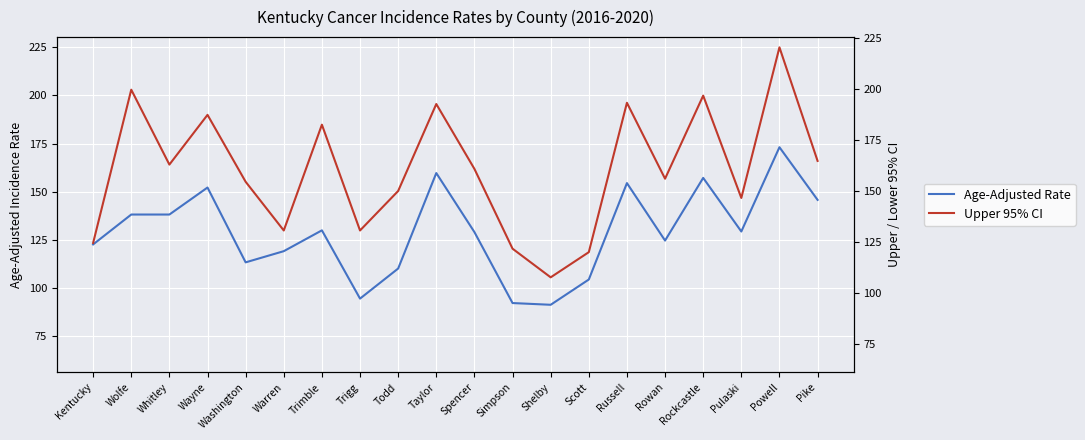

What is the maximum value shown in the chart?

220.2